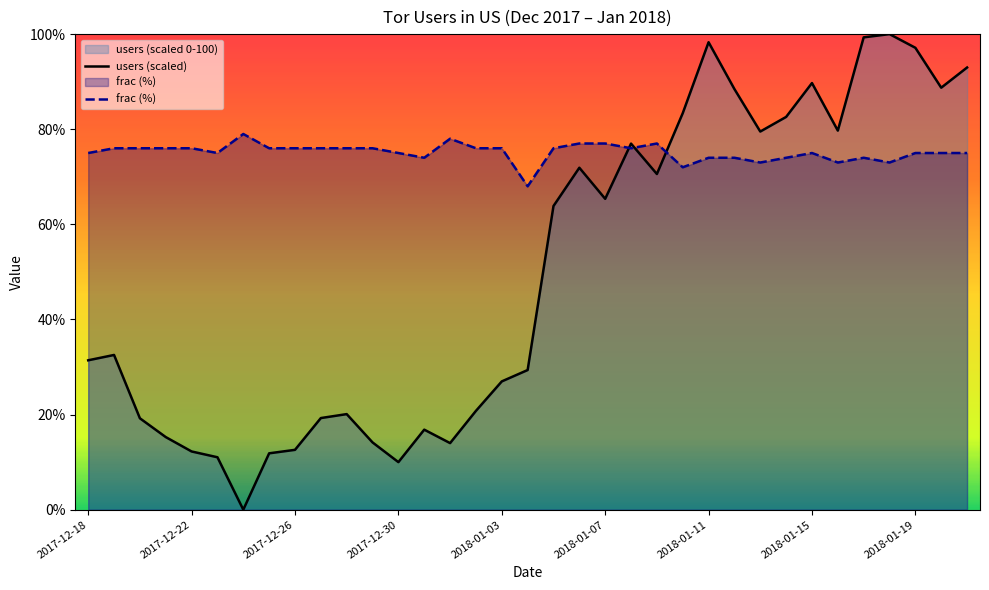

Reading left to right, extract all data points from this chart.

users (scaled): 31.4	32.5	19.2	15.3	12.2	11.0	0.0	11.9	12.6	19.3	20.1	14.1	10.0	16.8	14.0	20.8	27.0	29.4	63.9	71.9	65.4	77.0	70.6	83.4	98.3	88.4	79.5	82.6	89.7	79.7	99.3	100.0	97.1	88.7	93.0
frac (%): 75.0	76.0	76.0	76.0	76.0	75.0	79.0	76.0	76.0	76.0	76.0	76.0	75.0	74.0	78.0	76.0	76.0	68.0	76.0	77.0	77.0	76.0	77.0	72.0	74.0	74.0	73.0	74.0	75.0	73.0	74.0	73.0	75.0	75.0	75.0